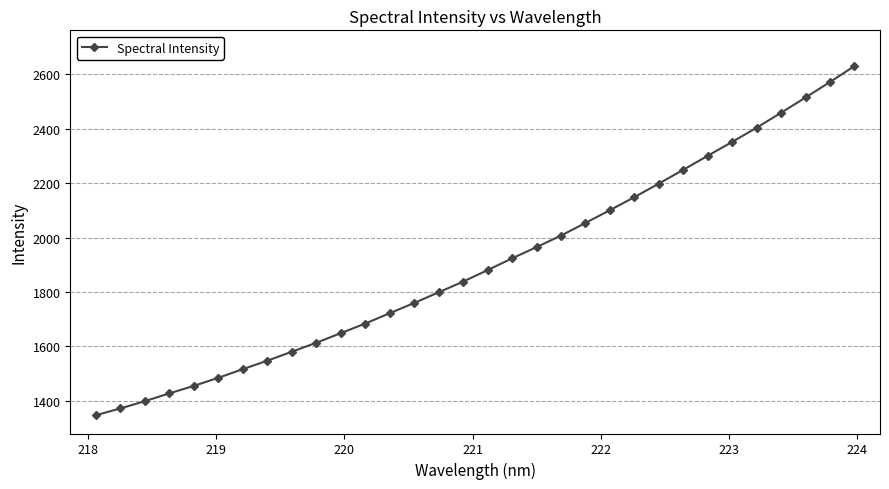

What is the value of the 17th point from the left?

1880.2